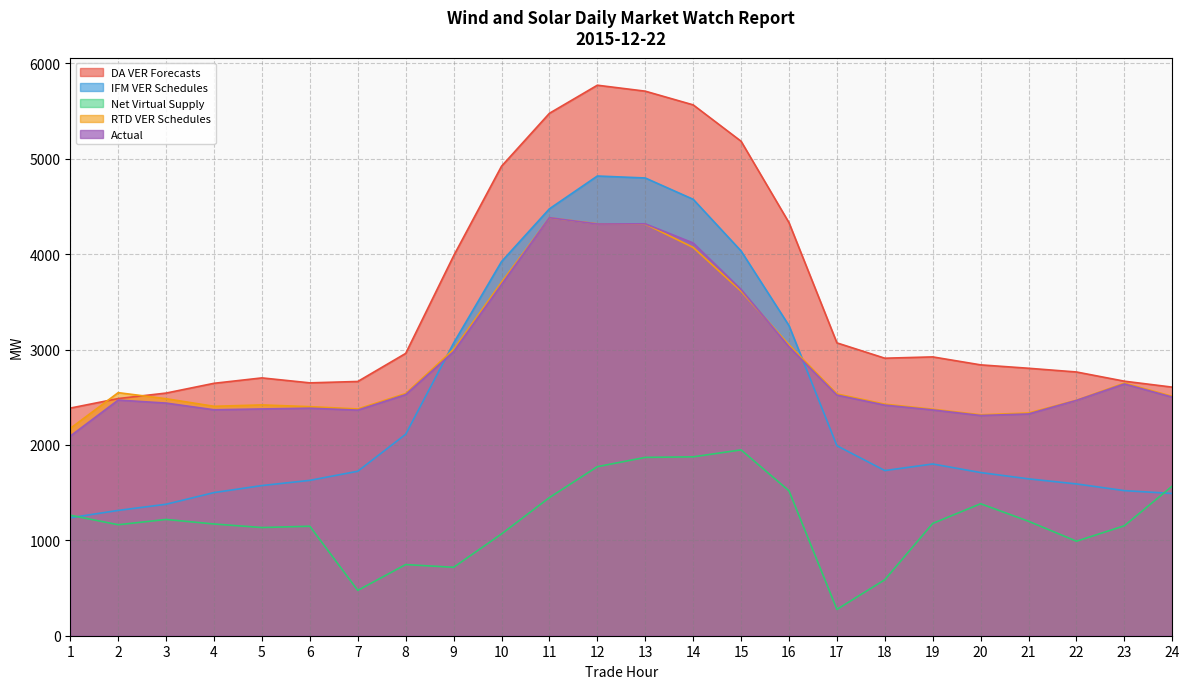

List the labels in order of Net Virtual Supply value, largest first.

15, 14, 13, 12, 24, 16, 11, 20, 1, 3, 21, 19, 4, 2, 23, 6, 5, 10, 22, 8, 9, 18, 7, 17